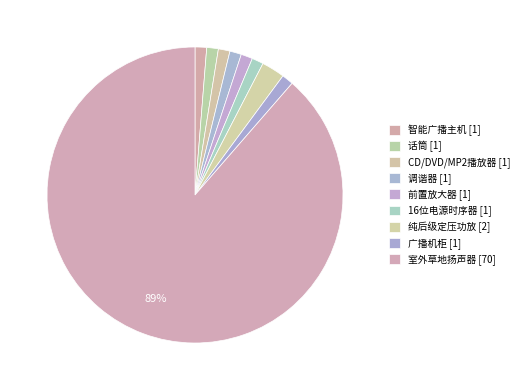

Which slice represents more than half of the pie?

室外草地扬声器 [70]